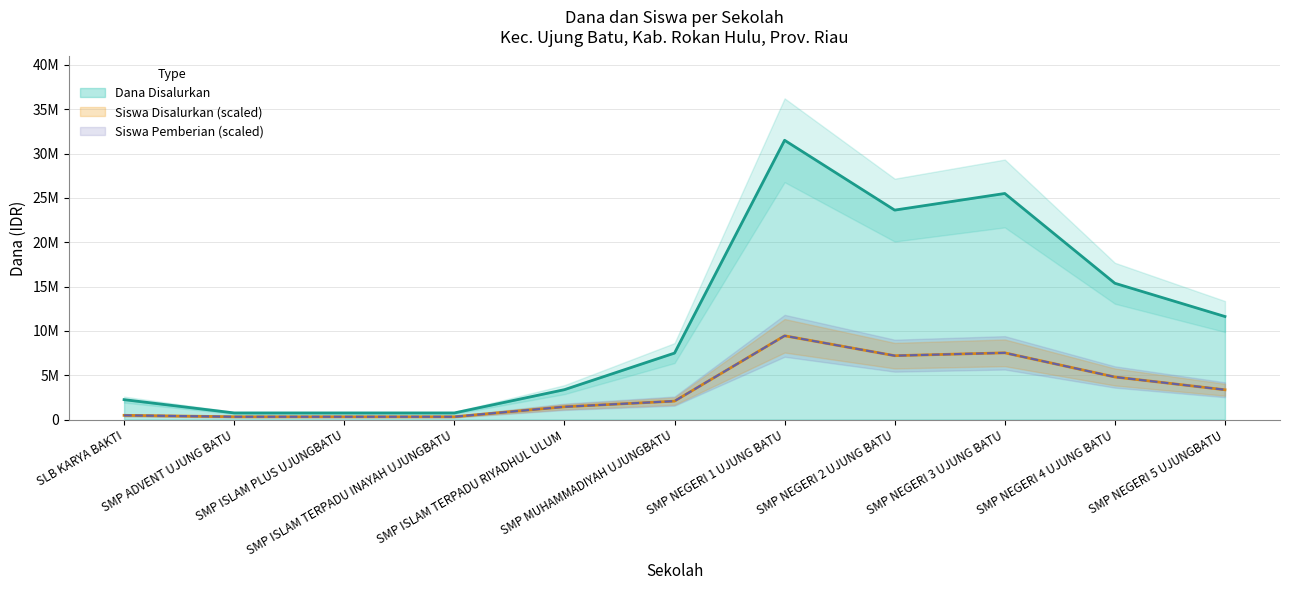

The Dana Pemberian series shows 3430590.4 at SMP MUHAMMADIYAH UJUNGBATU. True or false?

False